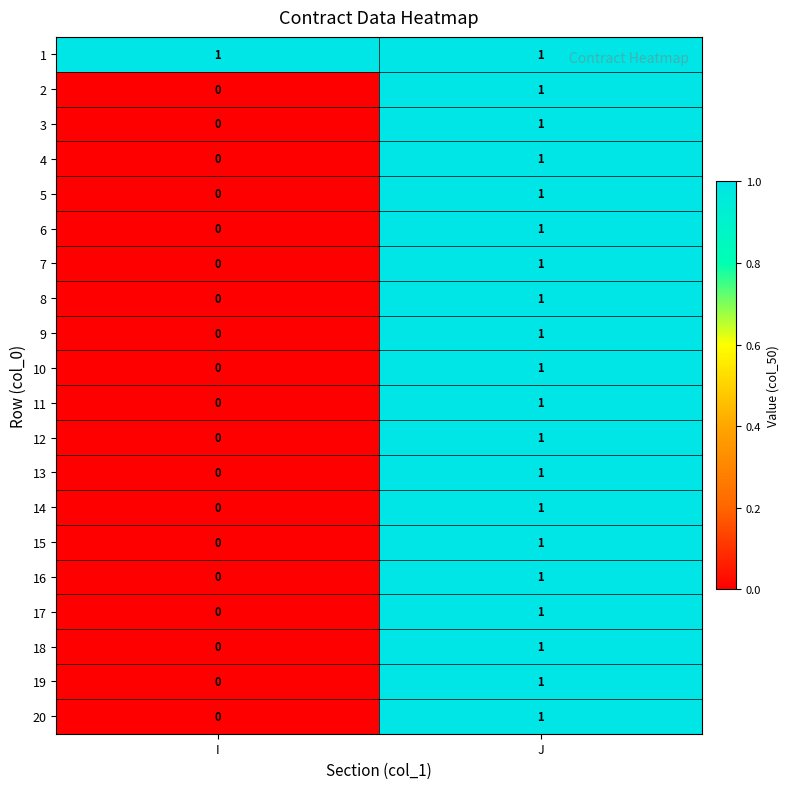

Which category has the highest value in the 9 series?

J